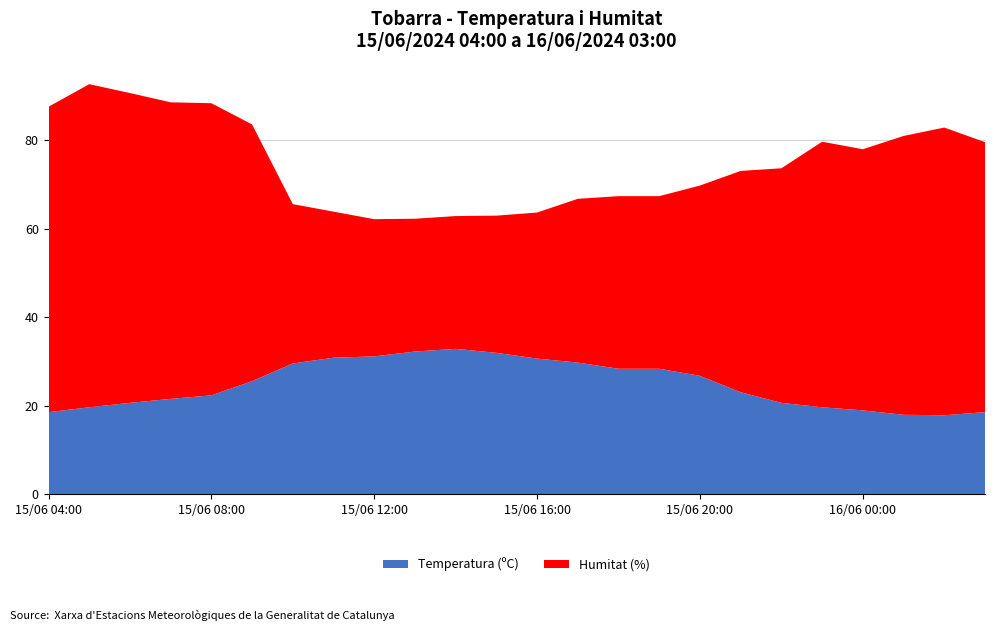

Reading left to right, what are all the values shown in this chart?

Temperatura (ºC): 18.6	19.7	20.7	21.6	22.4	25.6	29.6	30.9	31.2	32.3	32.9	32.0	30.7	29.8	28.4	28.4	26.8	23.1	20.7	19.7	19.0	18.0	17.9	18.6
Humitat (%): 69.0	73.0	70.0	67.0	66.0	58.0	36.0	33.0	31.0	30.0	30.0	31.0	33.0	37.0	39.0	39.0	43.0	50.0	53.0	60.0	59.0	63.0	65.0	61.0